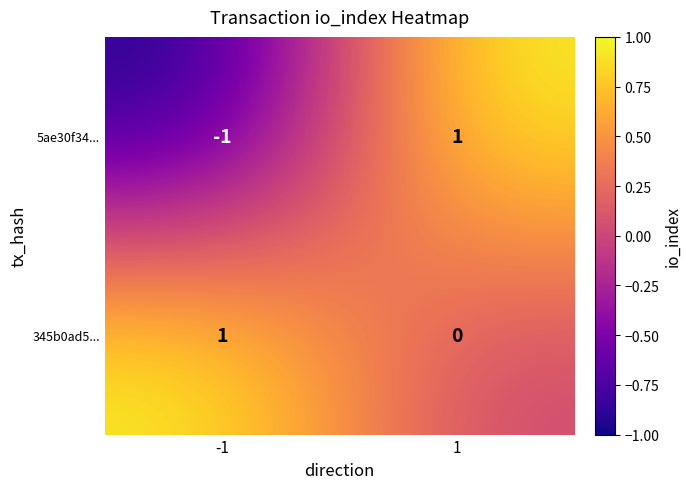

Which series has the largest total across all categories?

345b0ad5...